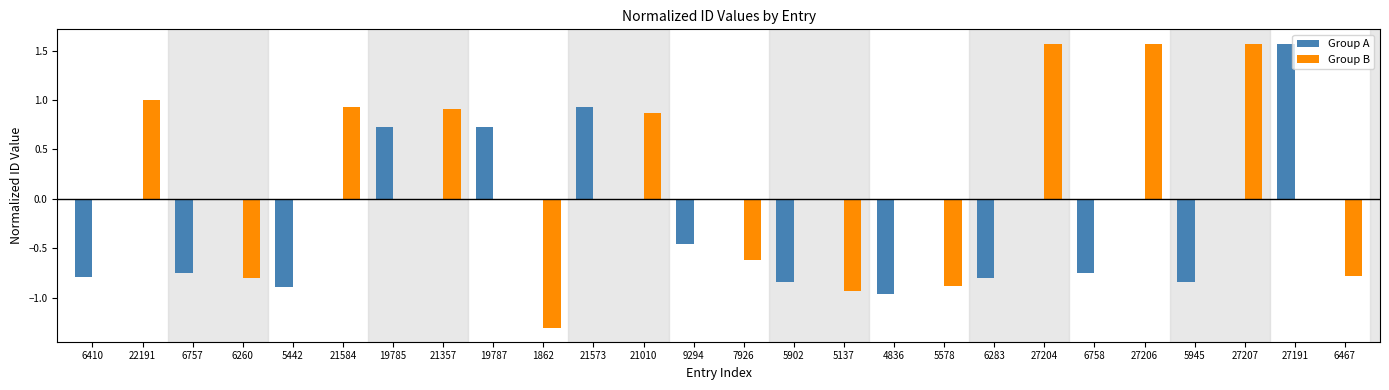

What is the sum of all Group B values?

3.1